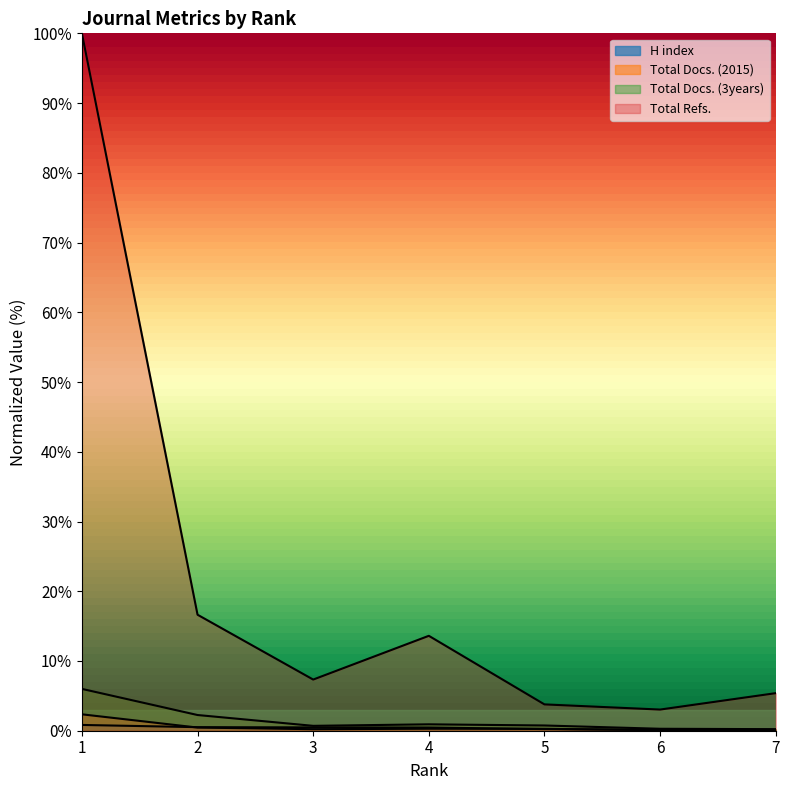

How many series are shown in this chart?

4